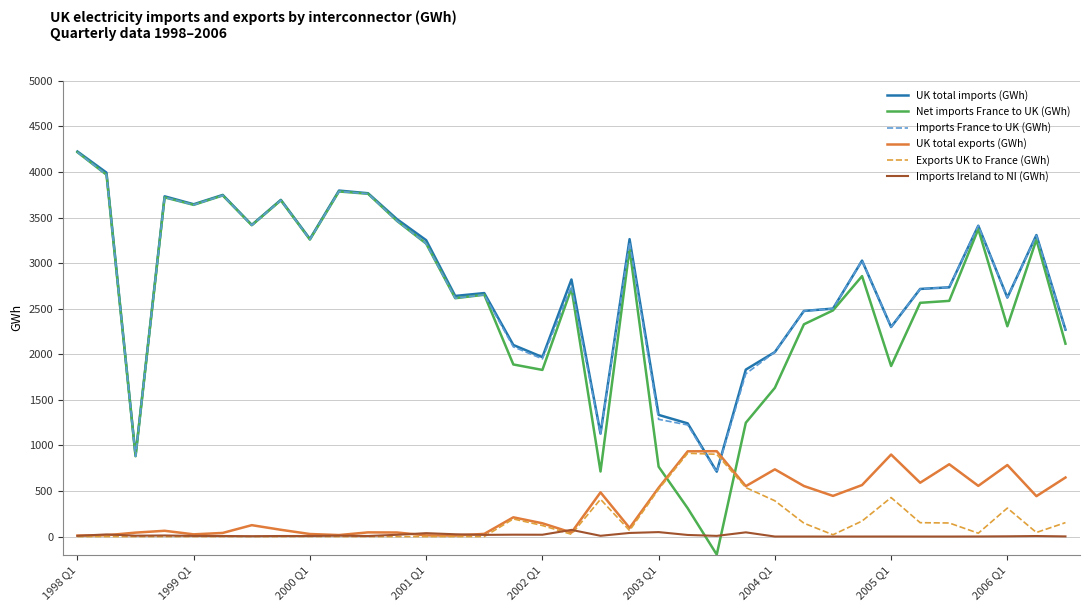

Which series has the largest range (max minus min)?

Net imports France to UK (GWh)